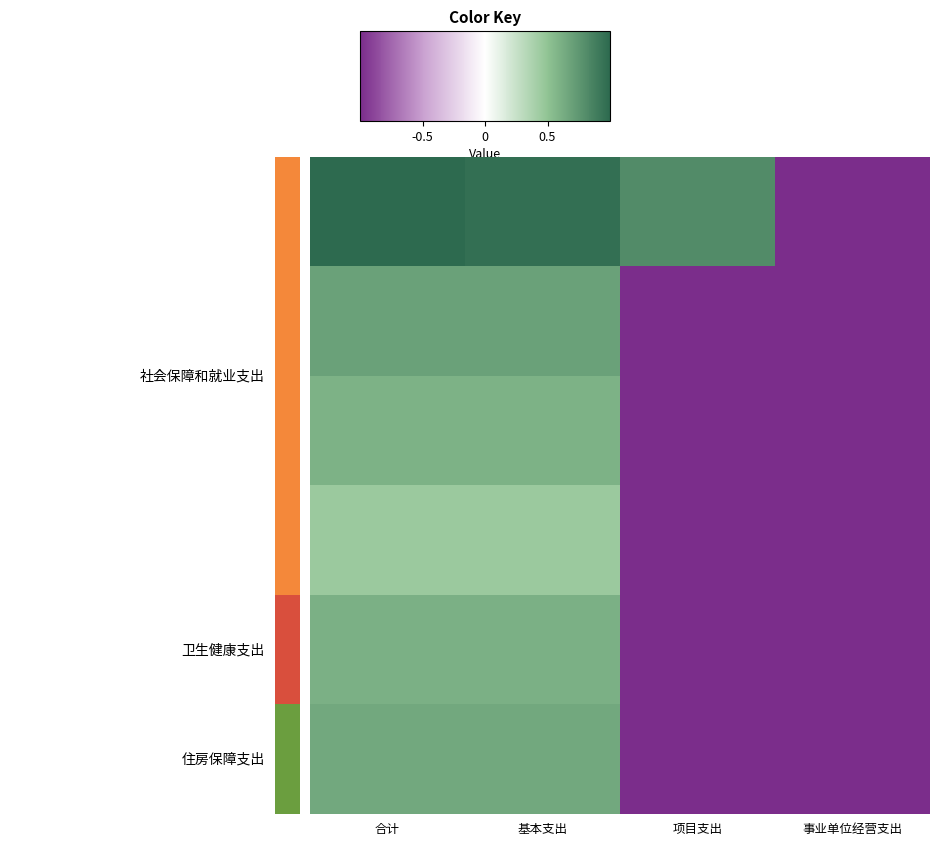

At how many categories does at least one series exceed 0?

3